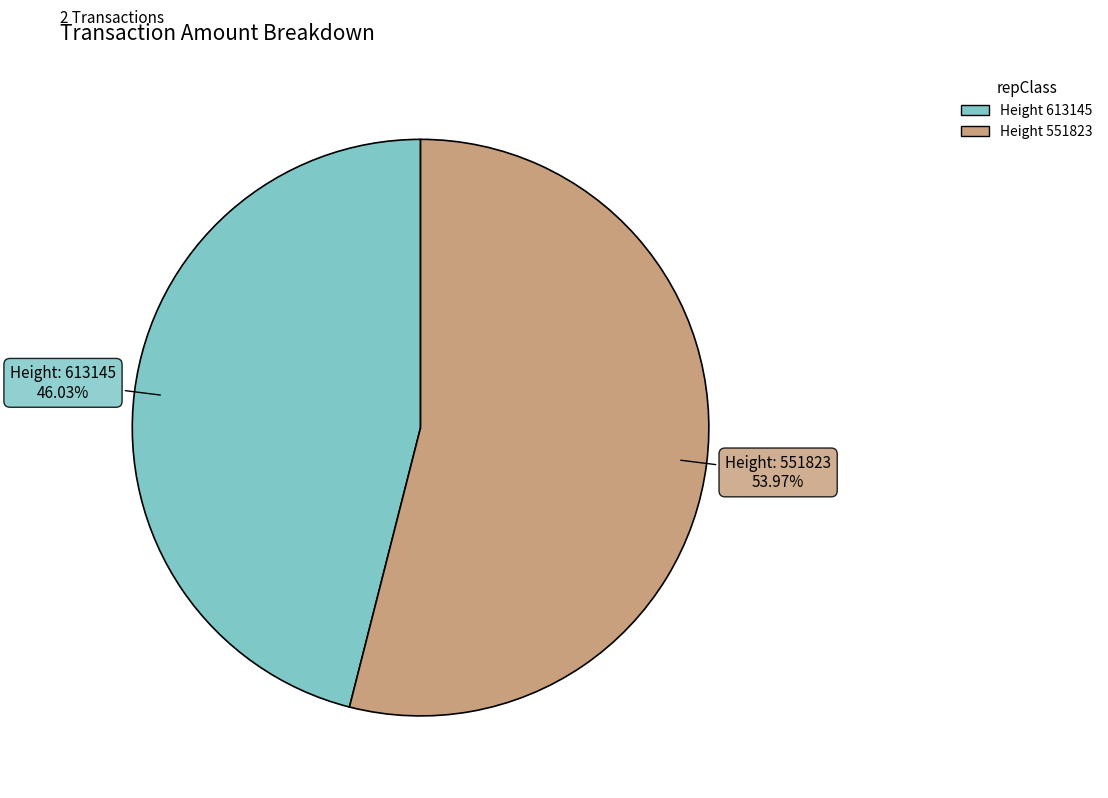

Does any single category account for the majority?

Yes